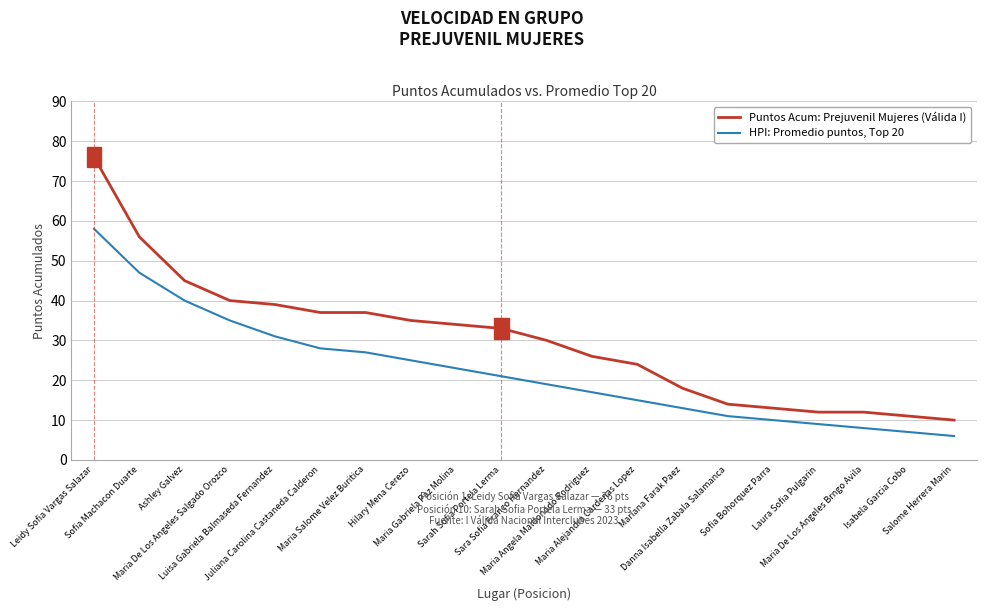

True or false: HPI: Promedio puntos, Top 20 and Puntos Acum: Prejuvenil Mujeres (Válida I) intersect in this chart.

False